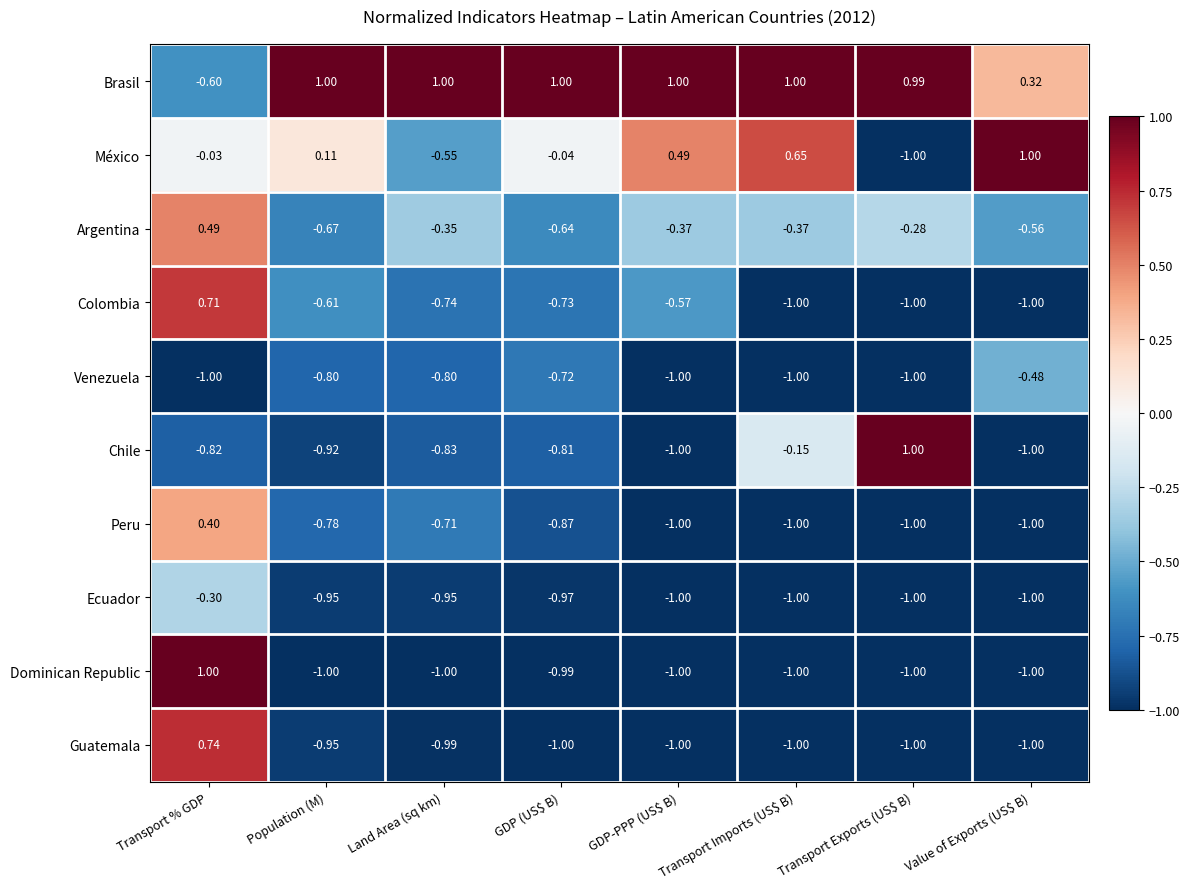

At which label is Colombia closest to 0?

GDP-PPP (US$ B)